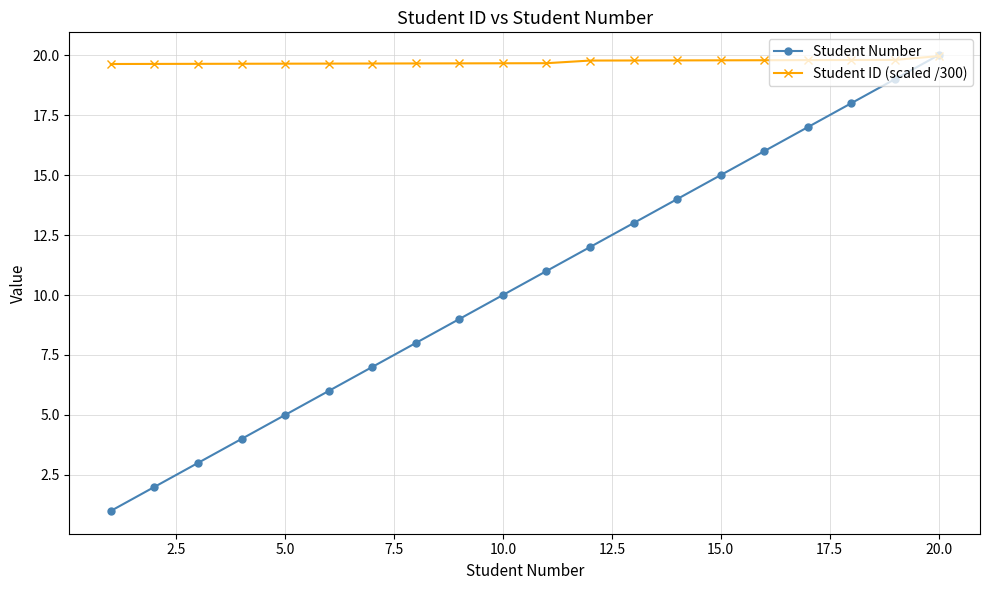

What is the value of the Student Number point at the 12th from the left?

12.0